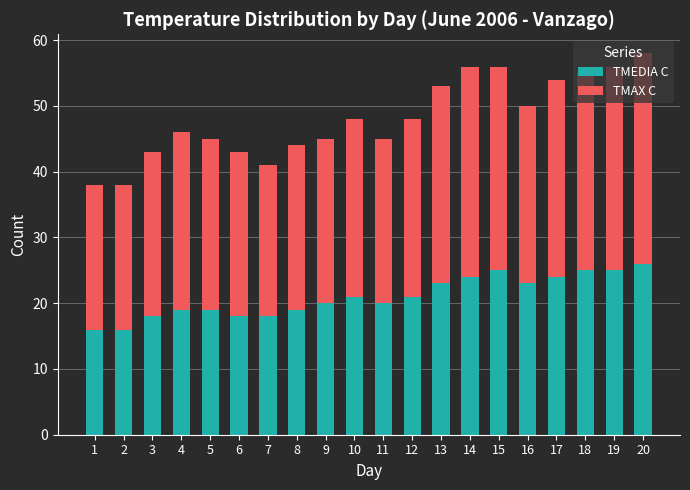

What is the sum of all TMEDIA C values?

420